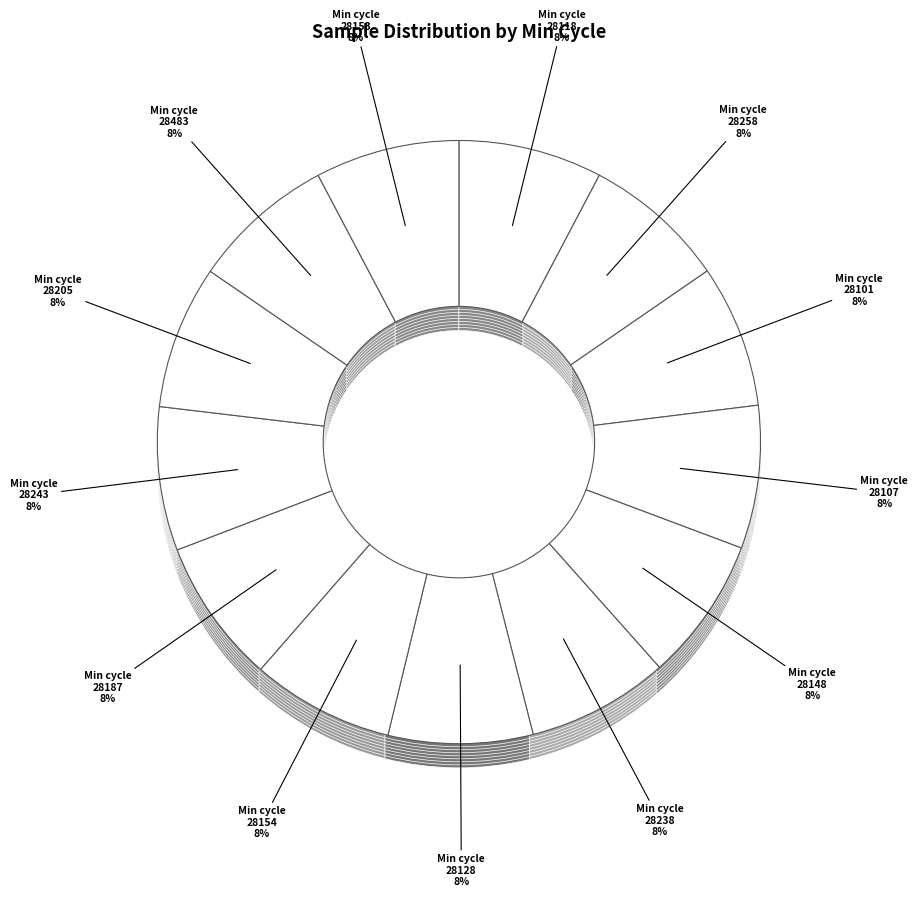

Does any single category account for the majority?

No